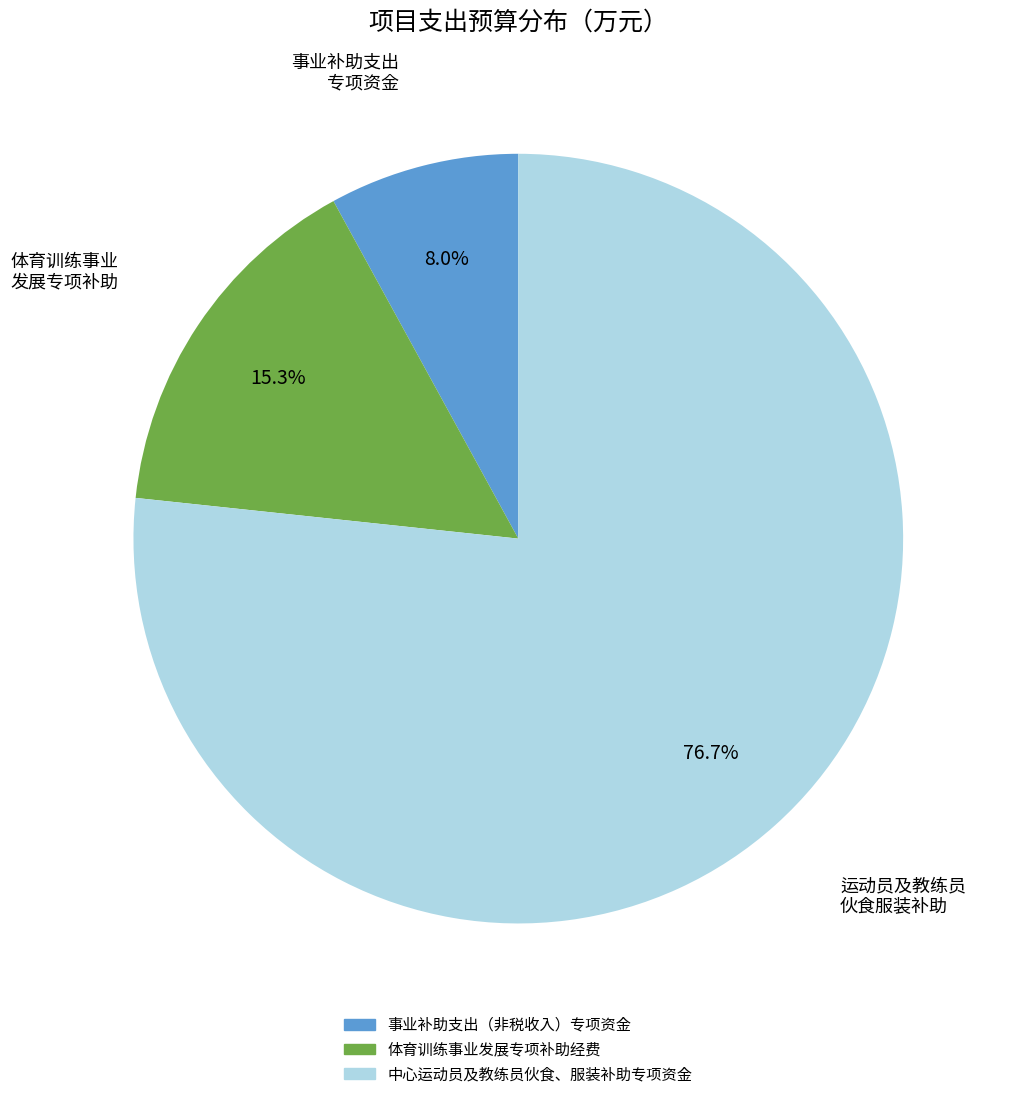

To the nearest percent, what portion does 事业补助支出（非税收入）专项资金 represent?

8%